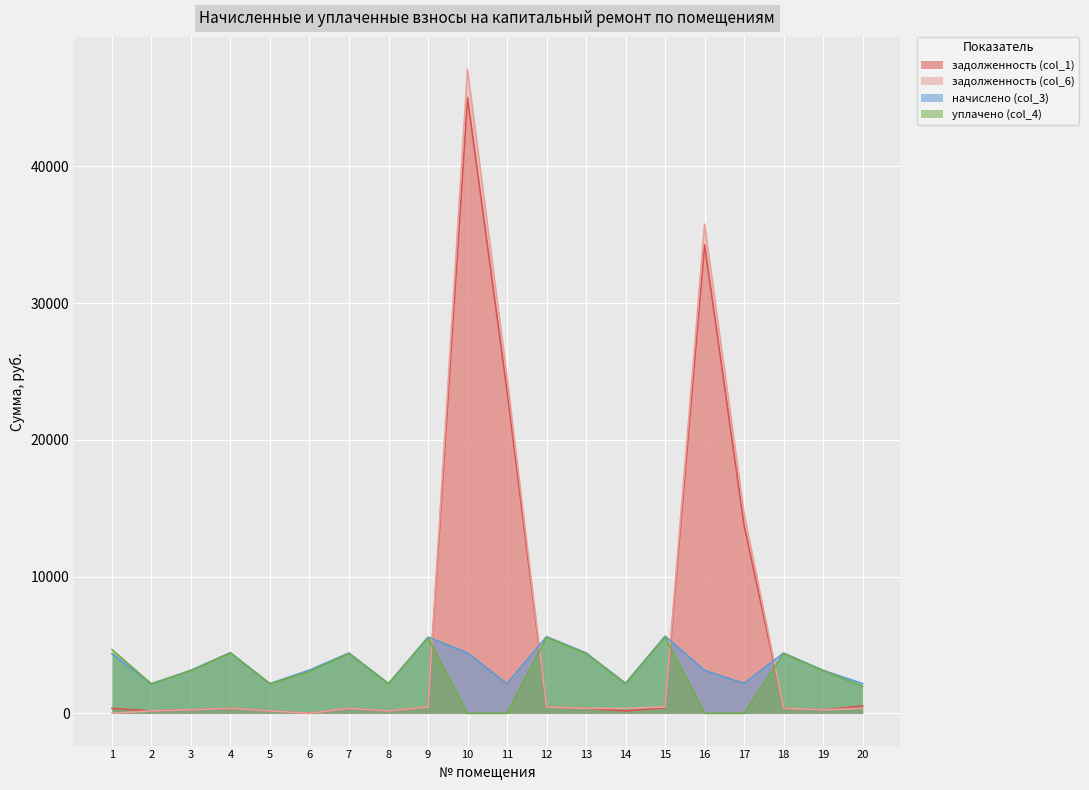

Which category has the lowest value across all series?

6